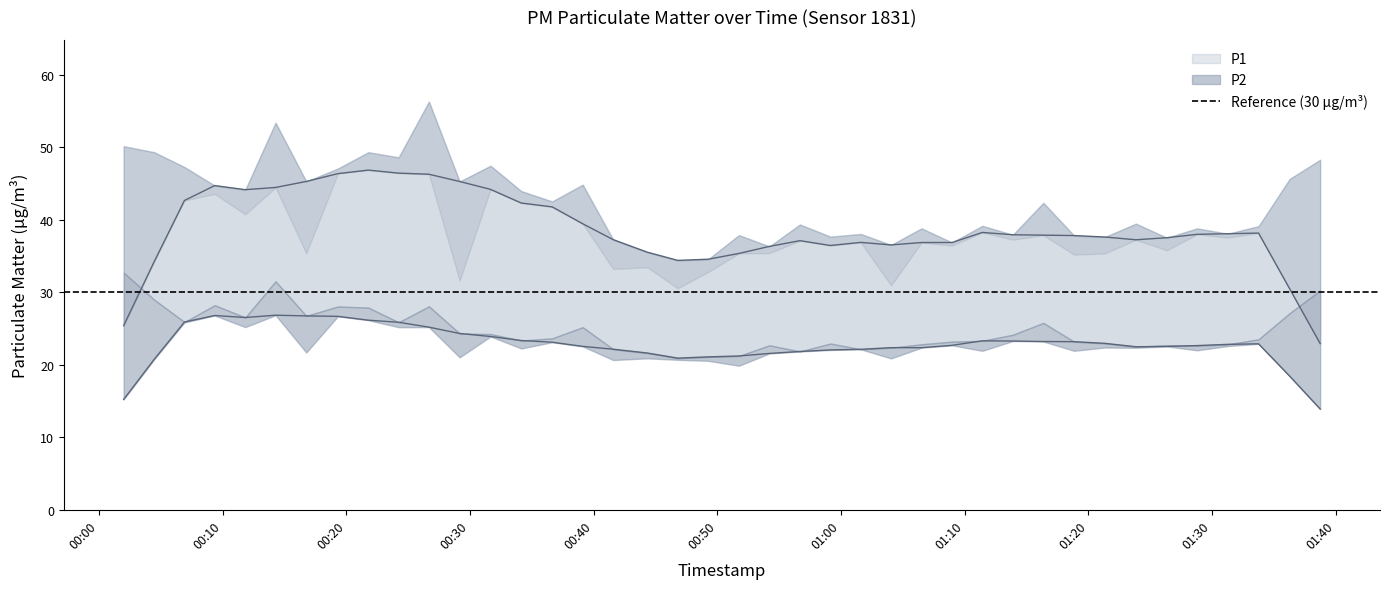

Between 2022-12-18T00:06:54 and 2022-12-18T00:56:40, which is larger?

2022-12-18T00:06:54